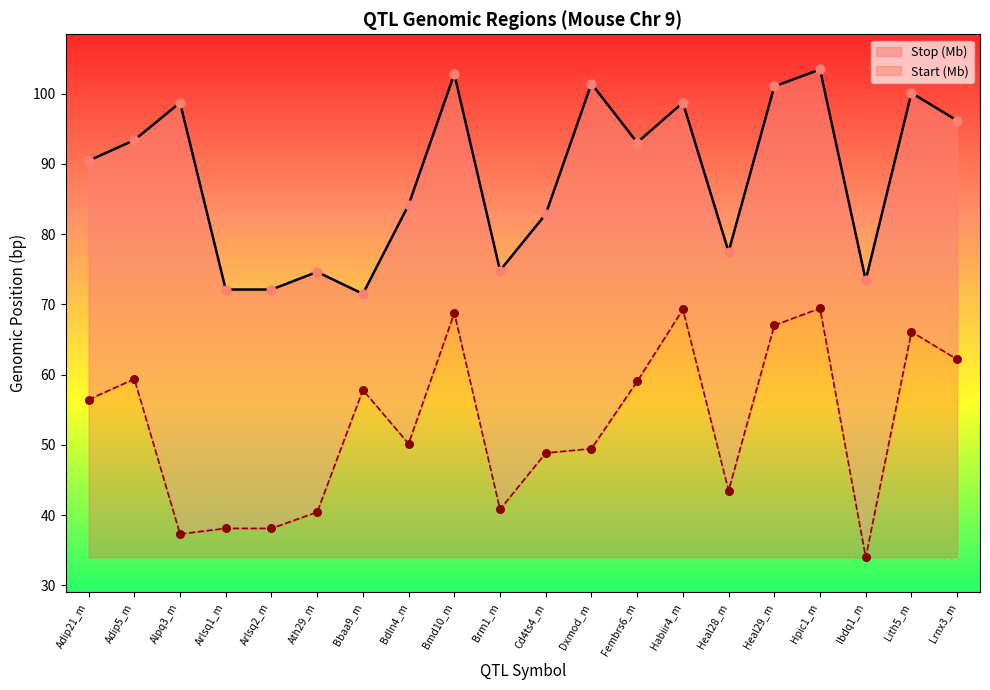

Which series has the largest Y range (max minus min)?

Start (Mb)